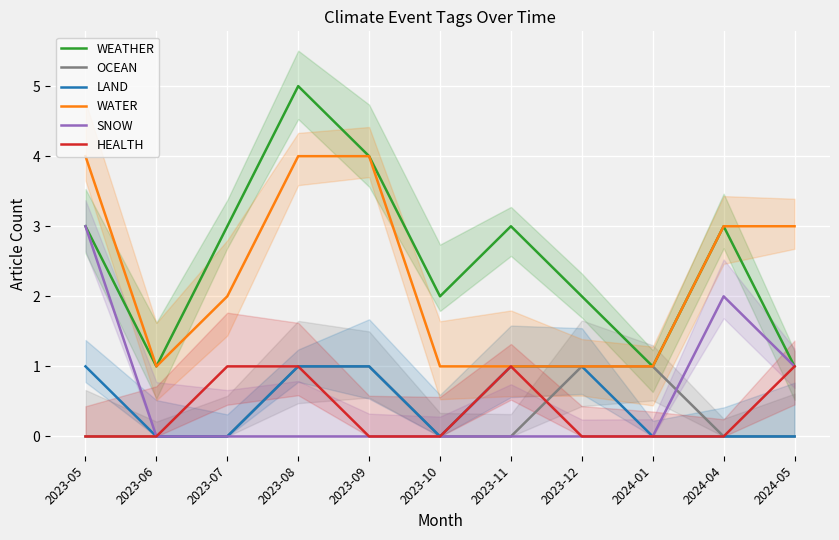

Where is WATER nearest to the value 2?

2023-07